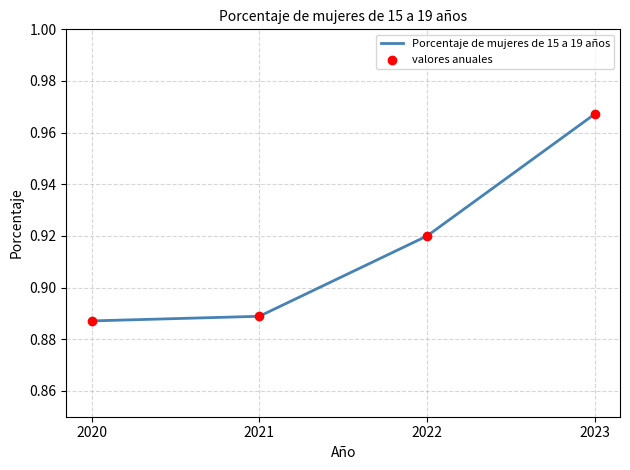

What is the change in value from 2020 to 2023?

+0.1